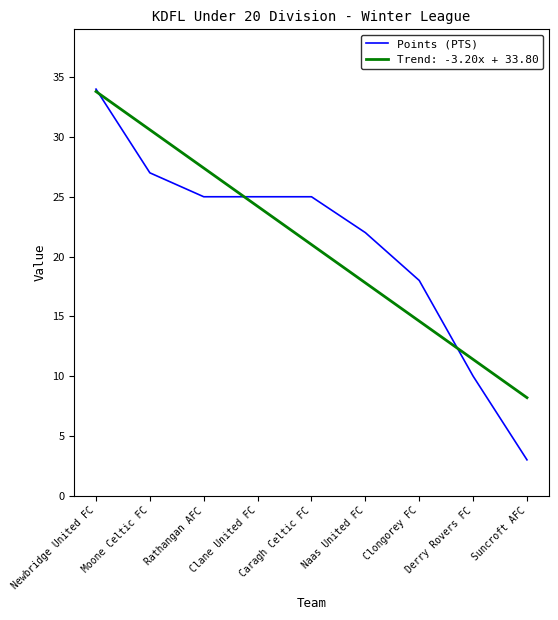

Rank the series at Naas United FC from lowest to highest value.

Trend: -3.20x + 33.80, Points (PTS)